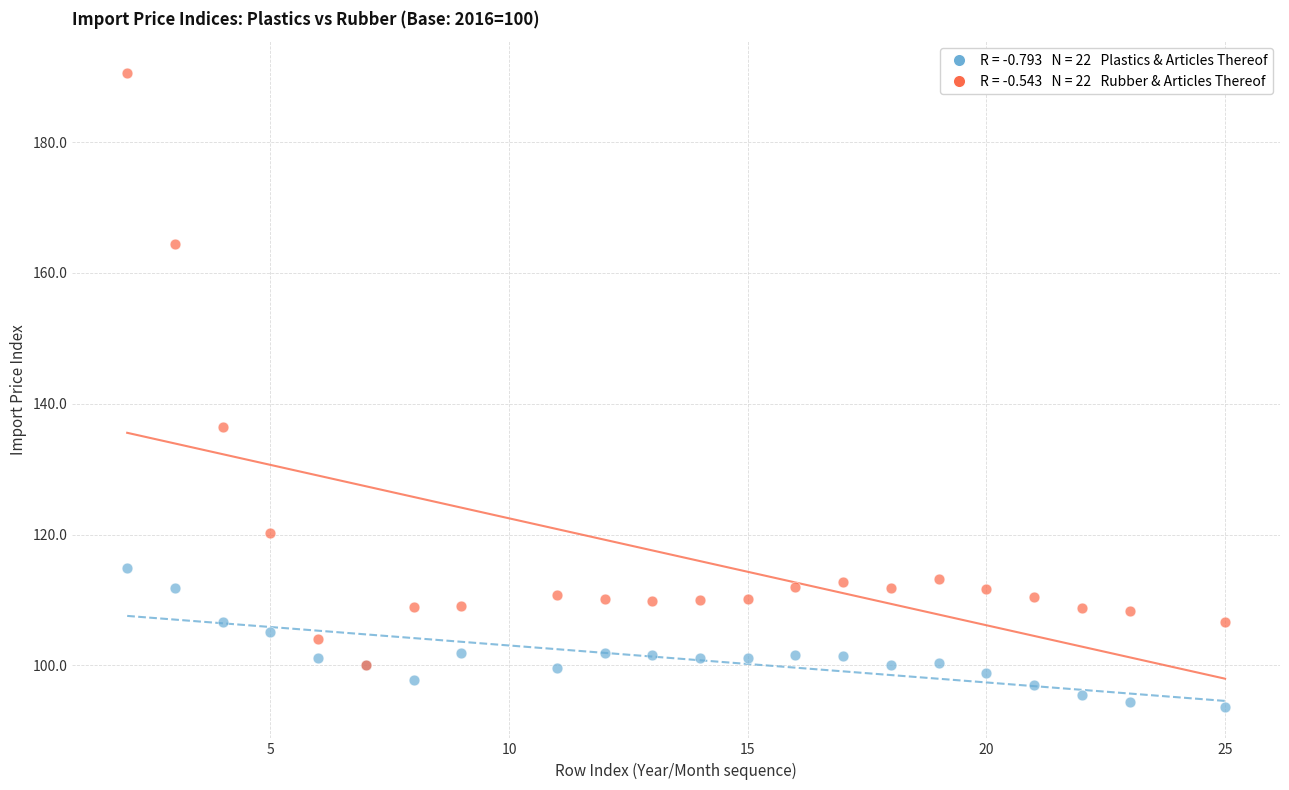

Across all series, what Y value is closest to 142?

136.5